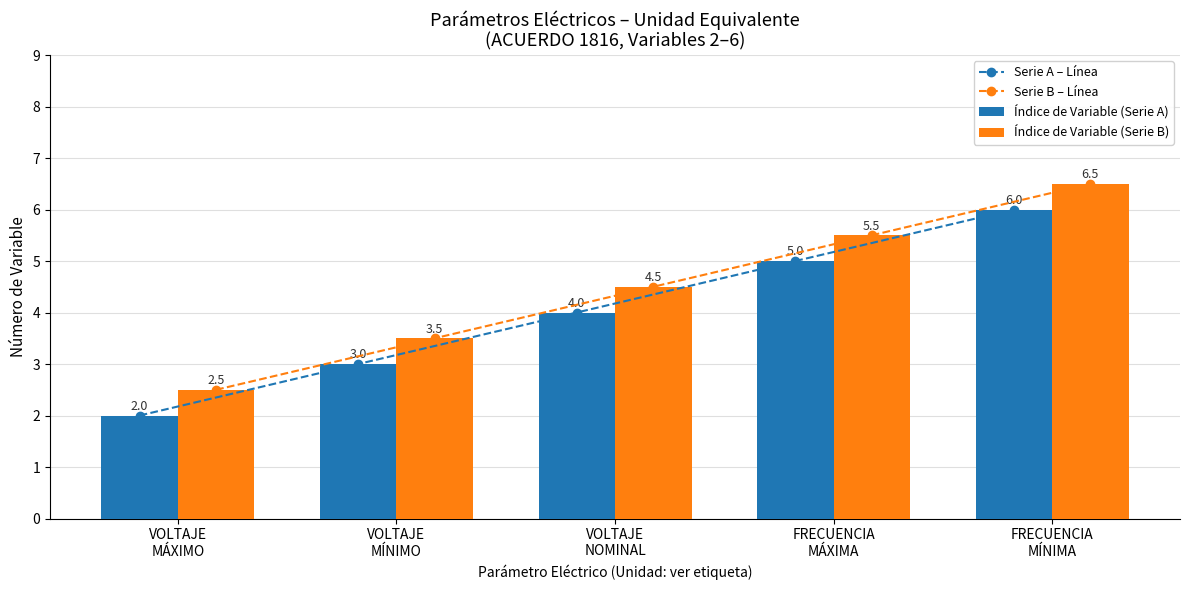

Read the Serie A – Línea value at VOLTAJE
NOMINAL.

4.0